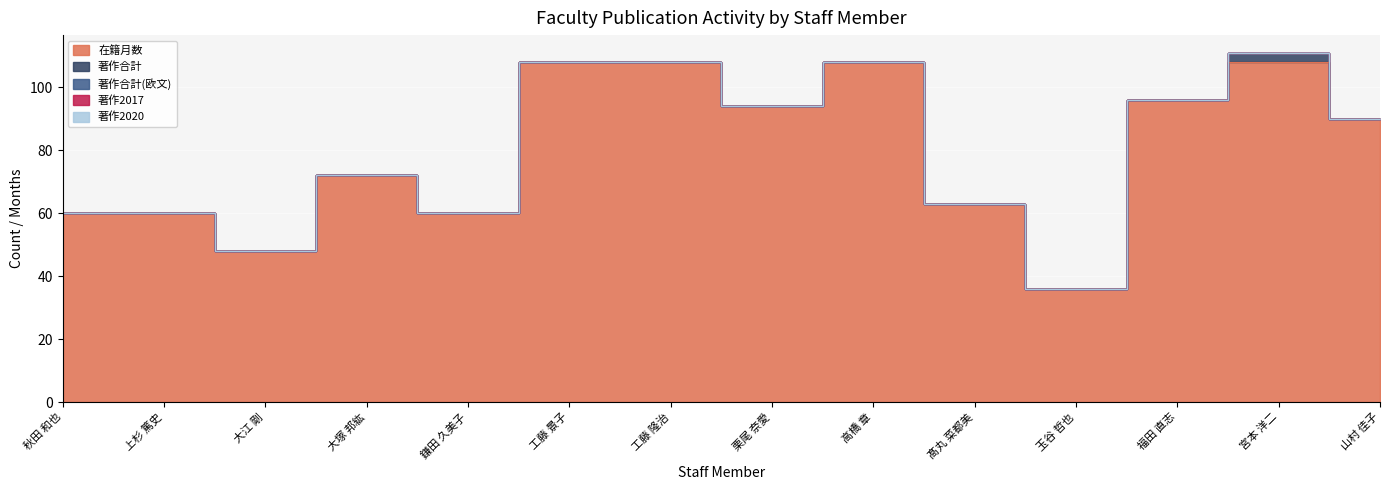

True or false: 在籍月数 and 著作合計 cross at least once.

False